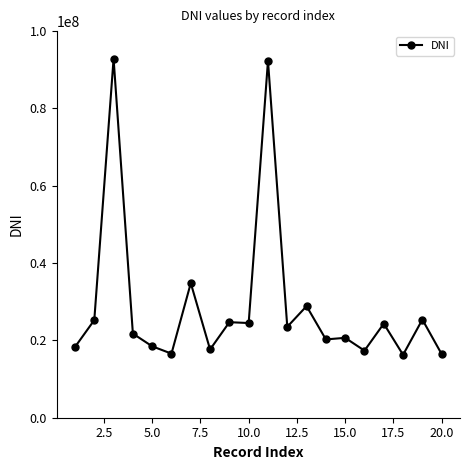

What is the smallest value displayed?

16274637